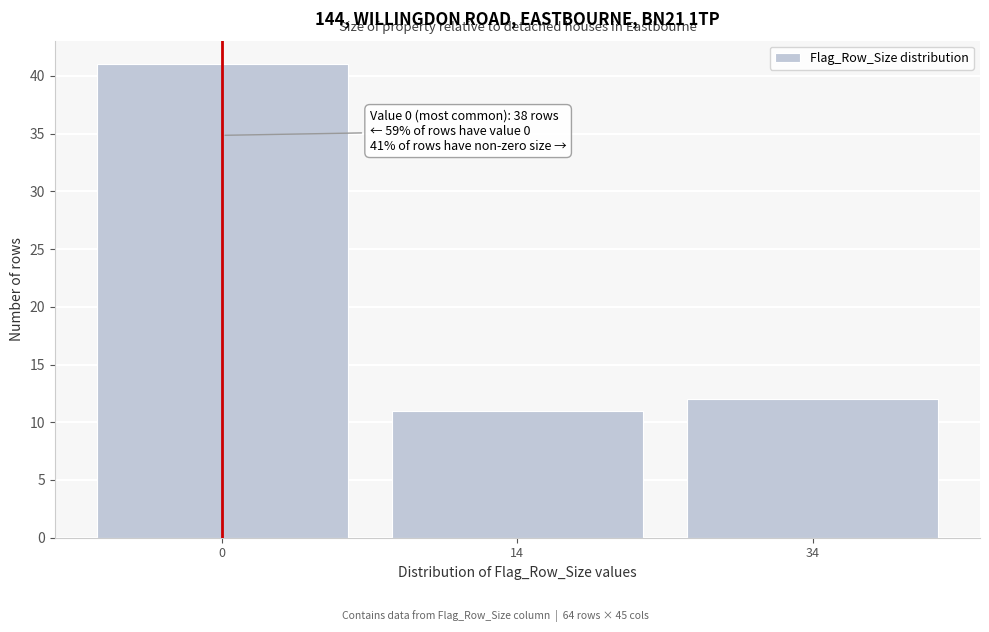

Reading right to left, extract all data points from this chart.

12	11	41